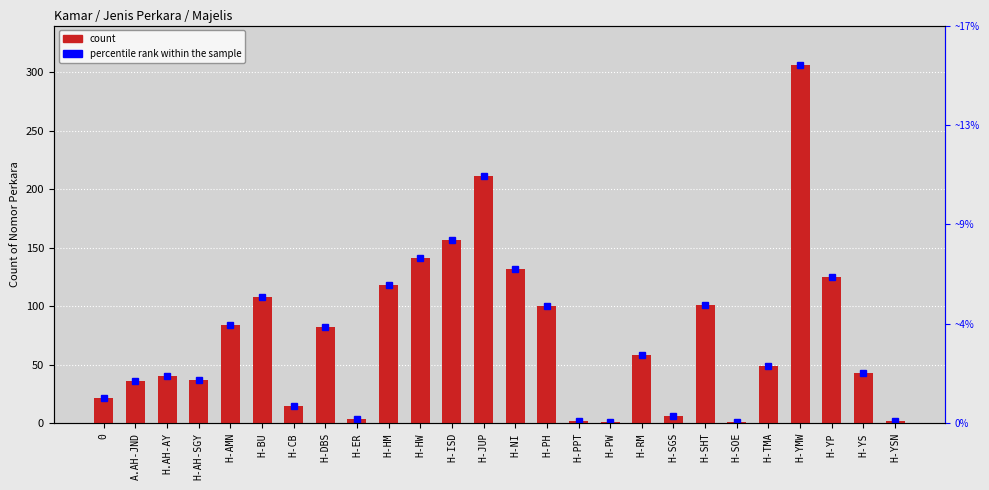

Rank the categories by value from lowest to highest.

H-PW, H-SOE, H-PPT, H-YSN, H-ER, H-SGS, H-CB, 0, A.AH-JND, H-AH-SGY, H.AH-AY, H-YS, H-TMA, H-RM, H-DBS, H-AMN, H-PH, H-SHT, H-BU, H-HM, H-YP, H-NI, H-HW, H-ISD, H-JUP, H-YMW